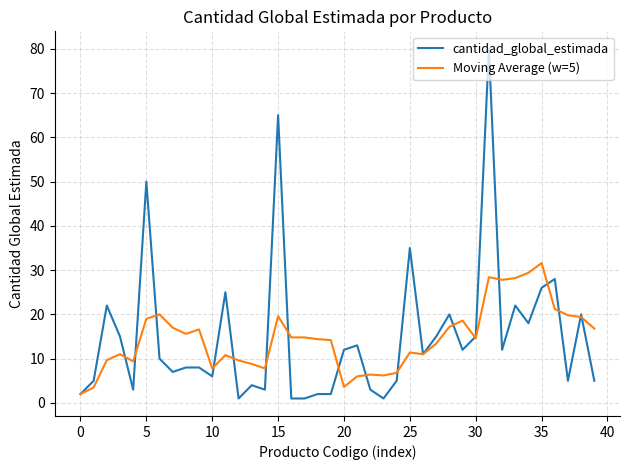

What are all the series names shown in the legend?

cantidad_global_estimada, Moving Average (w=5)